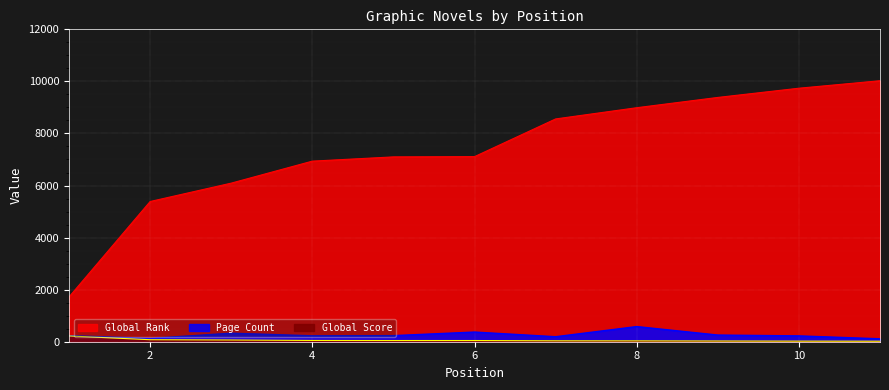

Reading right to left, list all the values displayed in this chart.

Global Rank: 11=10026	10=9738	9=9384	8=8989	7=8558	6=7110	5=7100	4=6937	3=6092	2=5386	1=1721
Global Score: 11=20	10=23	9=28	8=33	7=35	6=46	5=46	4=49	3=66	2=77	1=222
Page Count: 11=112	10=224	9=256	8=582	7=192	6=371	5=234	4=227	3=327	2=128	1=232